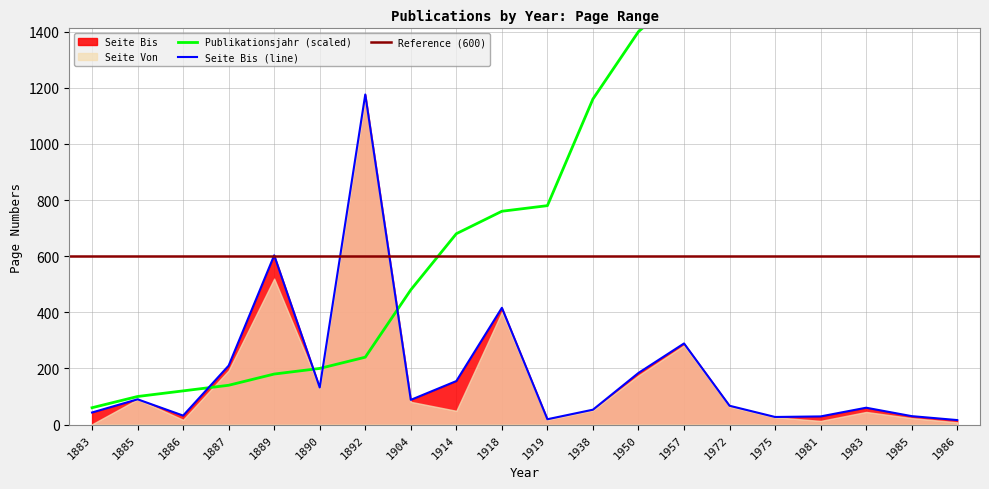

After their last crossing, which series has the higher values: Publikationsjahr or Seite Von?

Publikationsjahr